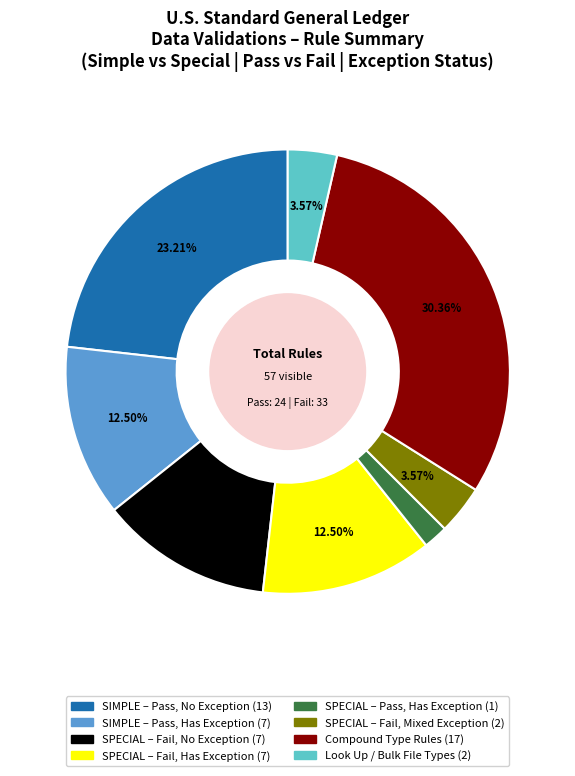

Is there any slice that represents more than half of the pie?

No